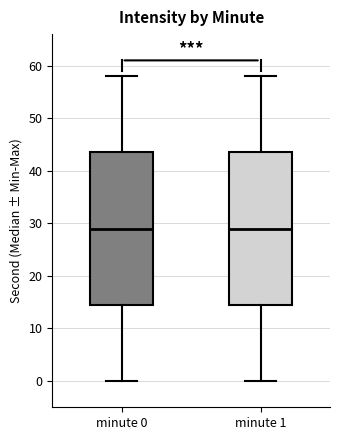

Reading left to right, read every box against the y-axis: the position of its median line, the range the box covers, and the ends of its whiskers. The values are not printed on the chart, so give them approximately, as read against the axis.

minute 0: median 29, box 15 to 44, whiskers 0 to 58
minute 1: median 29, box 15 to 44, whiskers 0 to 58